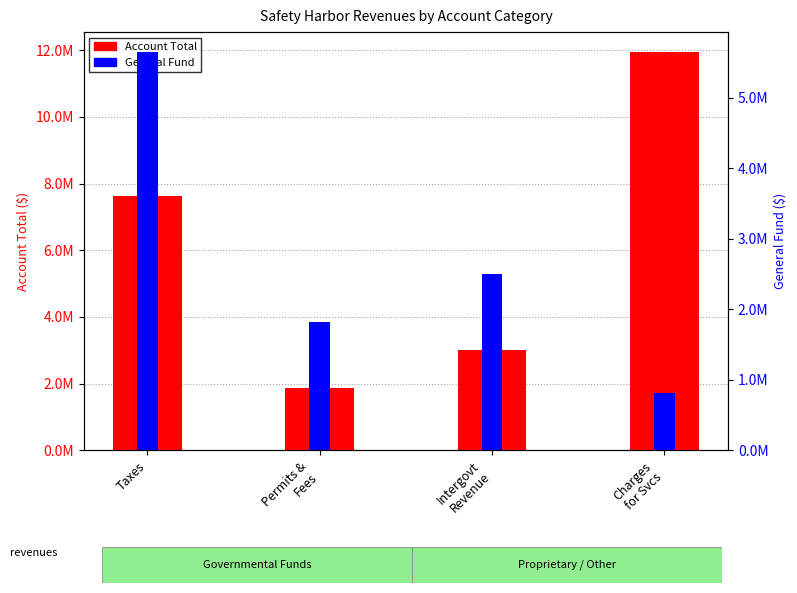

How many bars are there in each group?

2